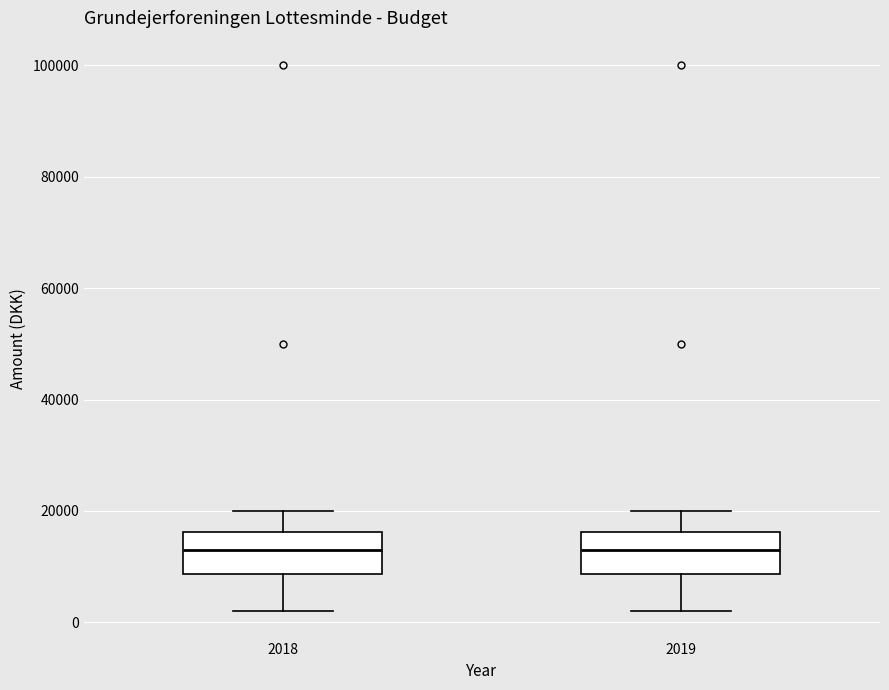

Where is the upper edge of the box at x = 2018 on the y-axis? The values are not printed on the chart, so give them approximately, as read against the axis.

16000